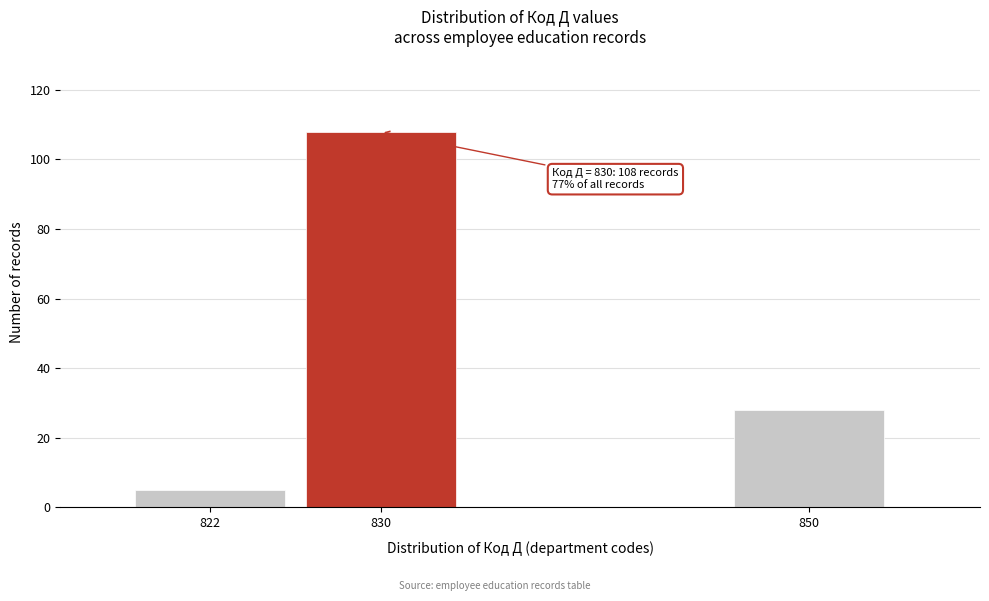

Reading left to right, what are all the values shown in this chart?

822=5	830=108	850=28